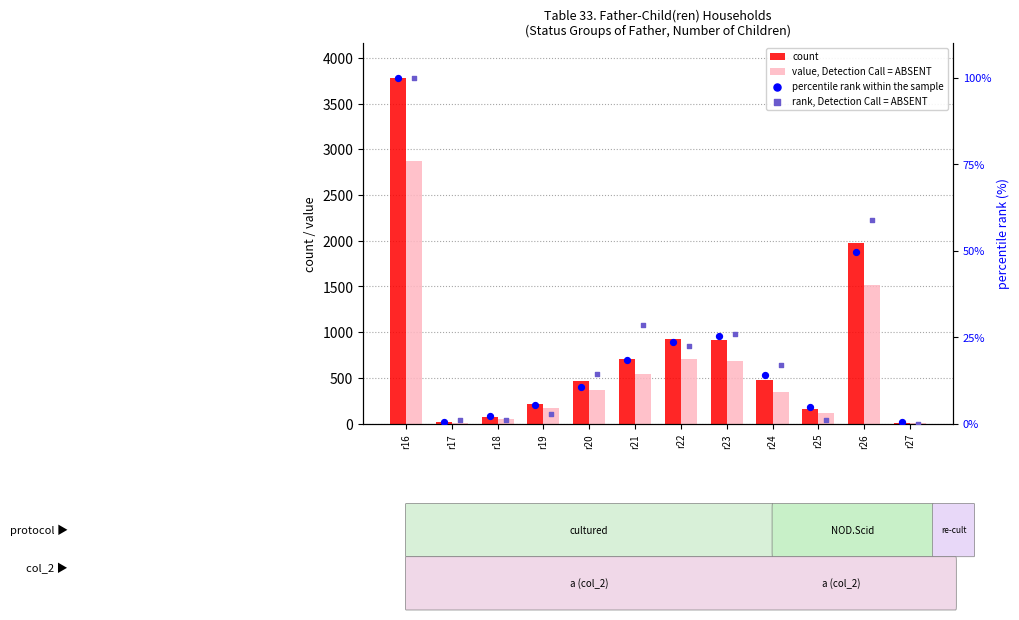

At how many categories does at least one series exceed 2642?

1